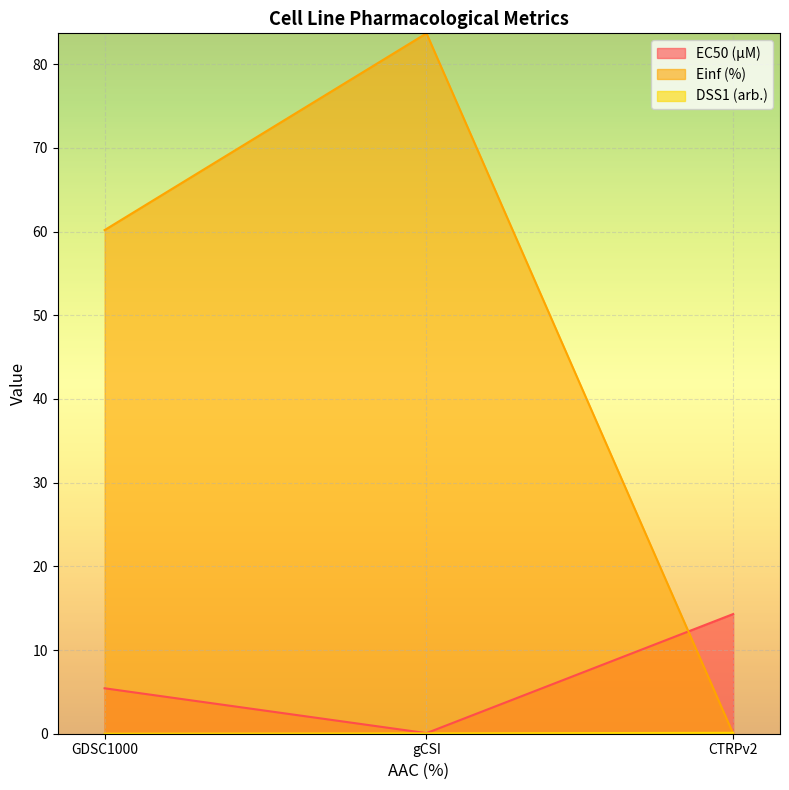

What is the difference between the highest and lowest values at GDSC1000?

60.2